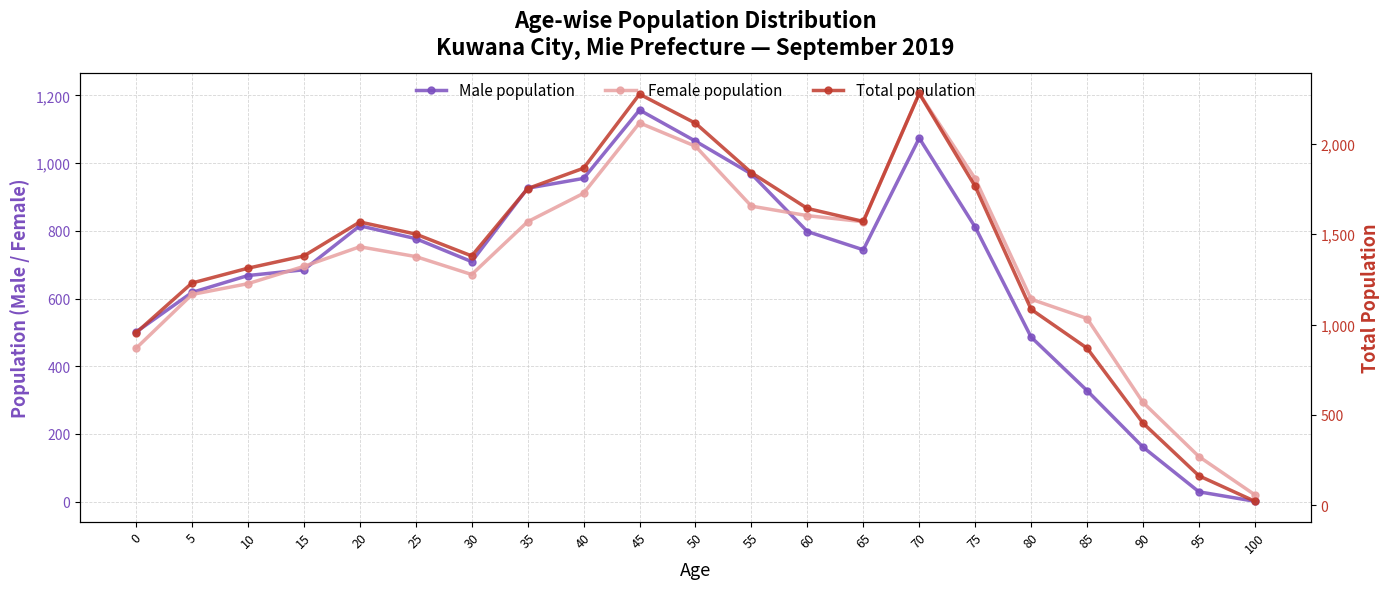

Is this an area chart (filled region under the line)?

No